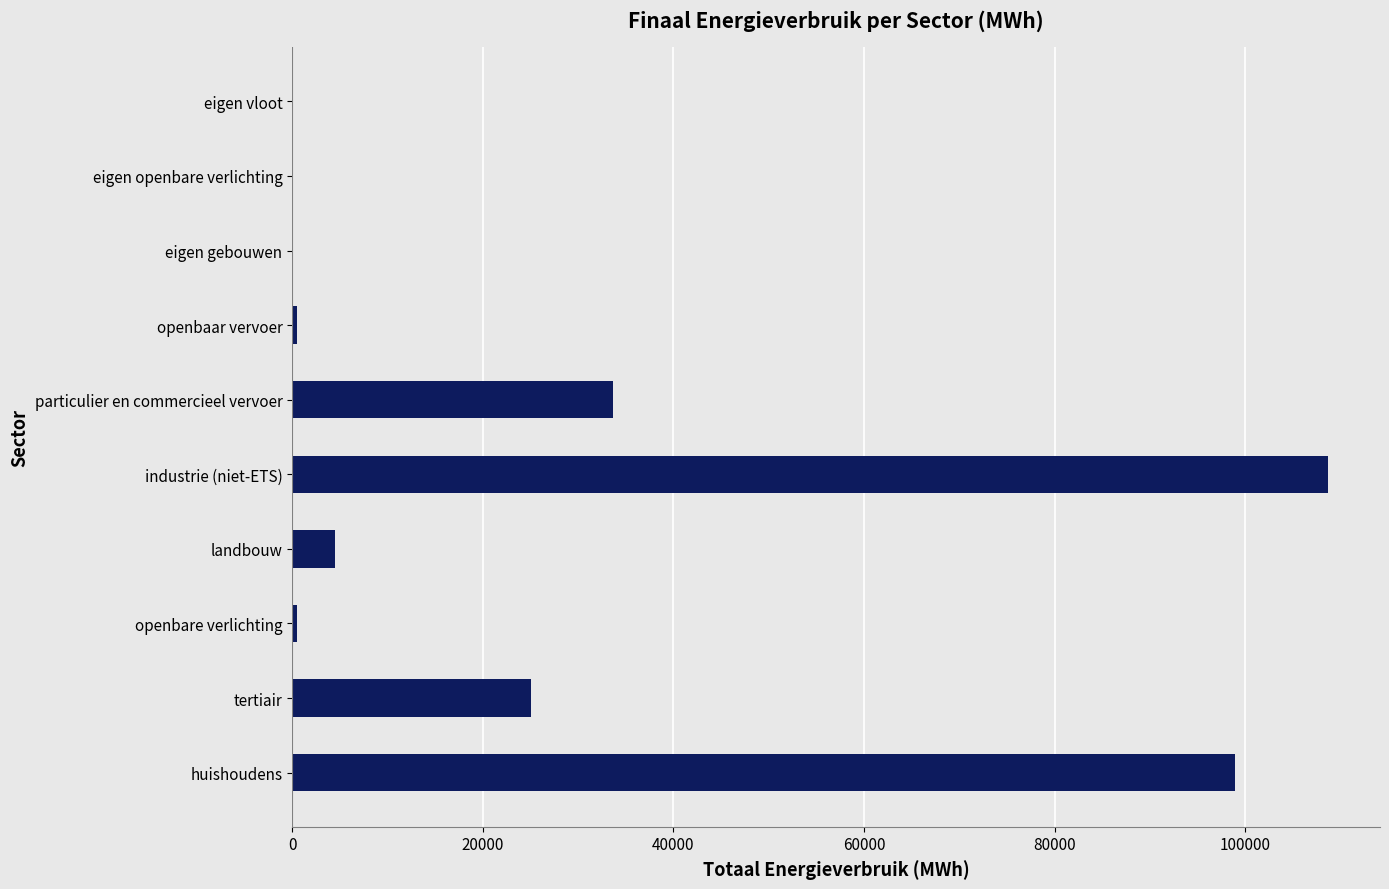

The chart shows a value of -56047.5 at eigen vloot. True or false?

False